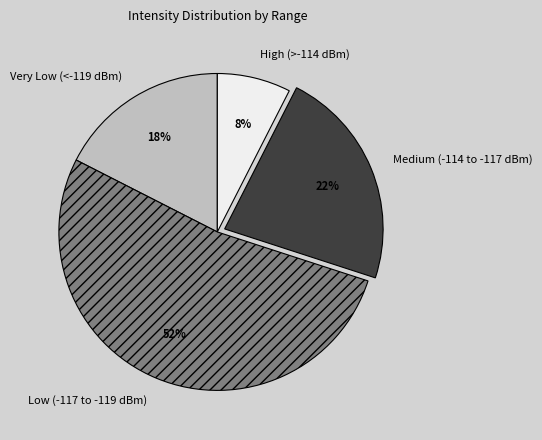

True or false: Very Low (<-119 dBm) accounts for 18% of the total.

True